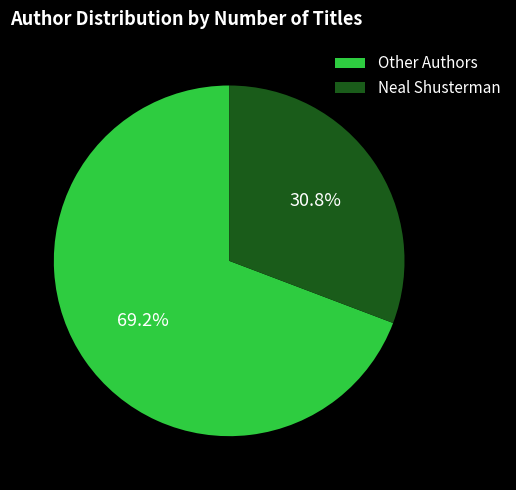

Which has a higher value, Neal Shusterman or Other Authors?

Other Authors